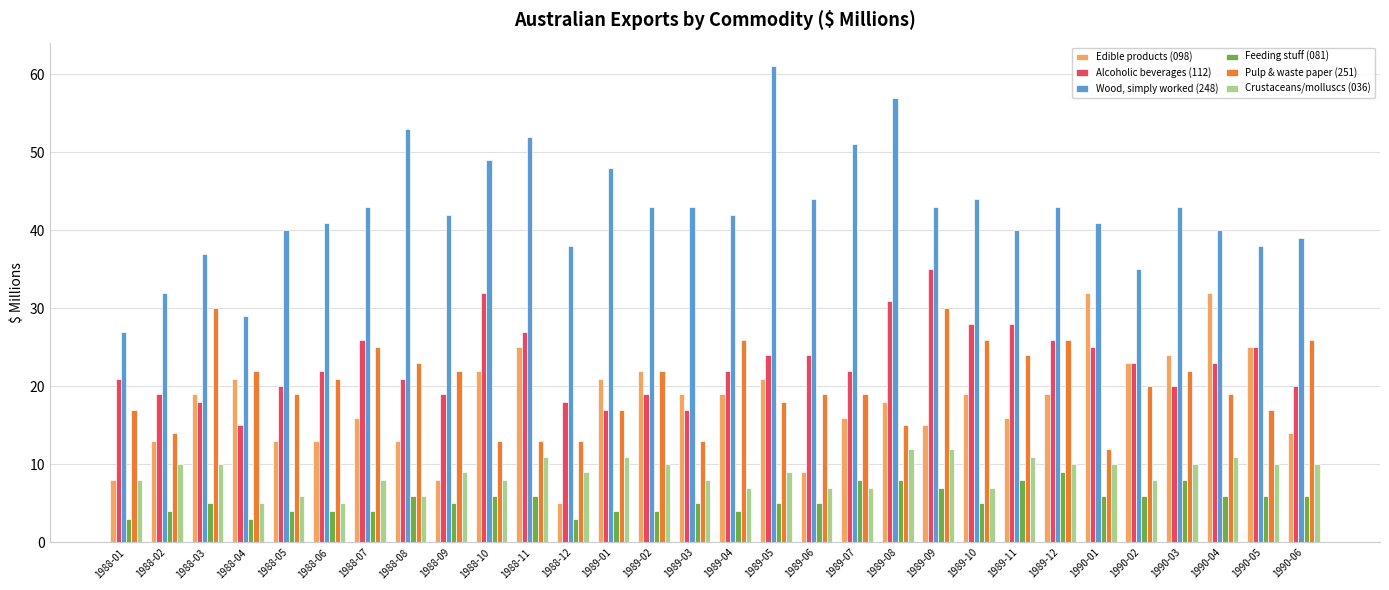

What is the spread (max minus min) of values at 1988-06?

37